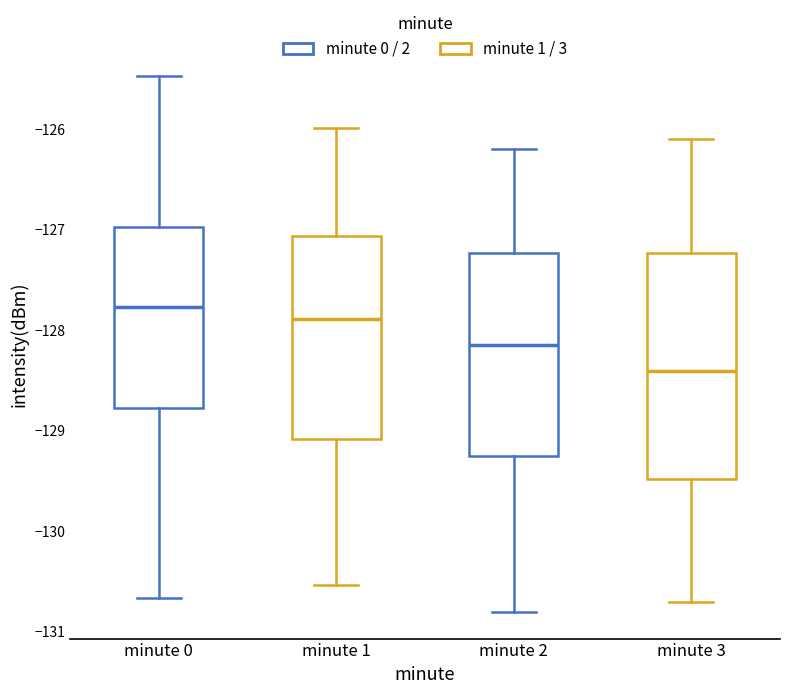

Comparing the boxes themselves (not the whiskers), which one is the tallest?

minute 3